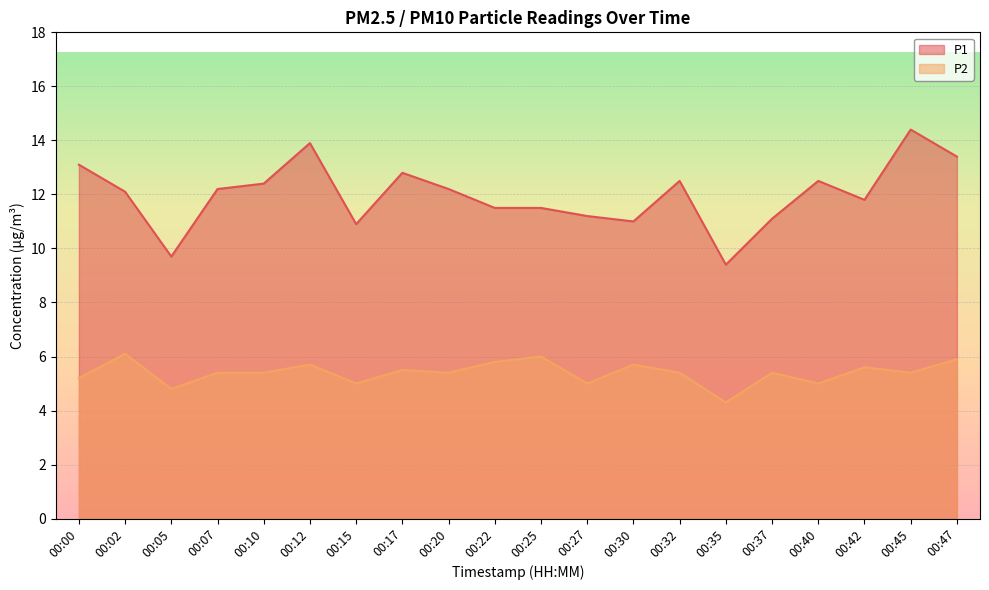

What is the sum of all P2 values?

108.0